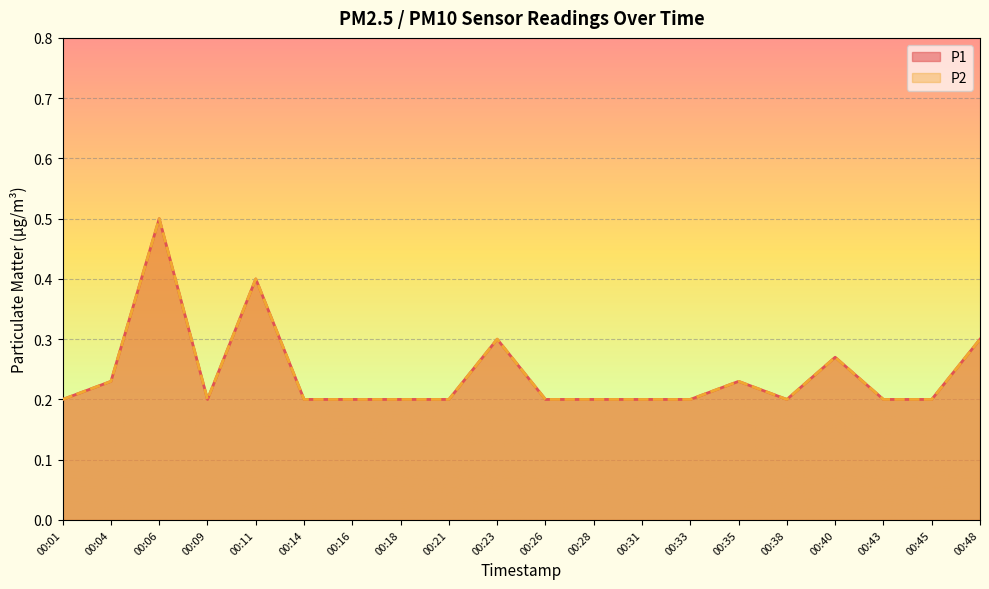

What is the sum of the P1 values at 00:43 and 00:35?

0.4